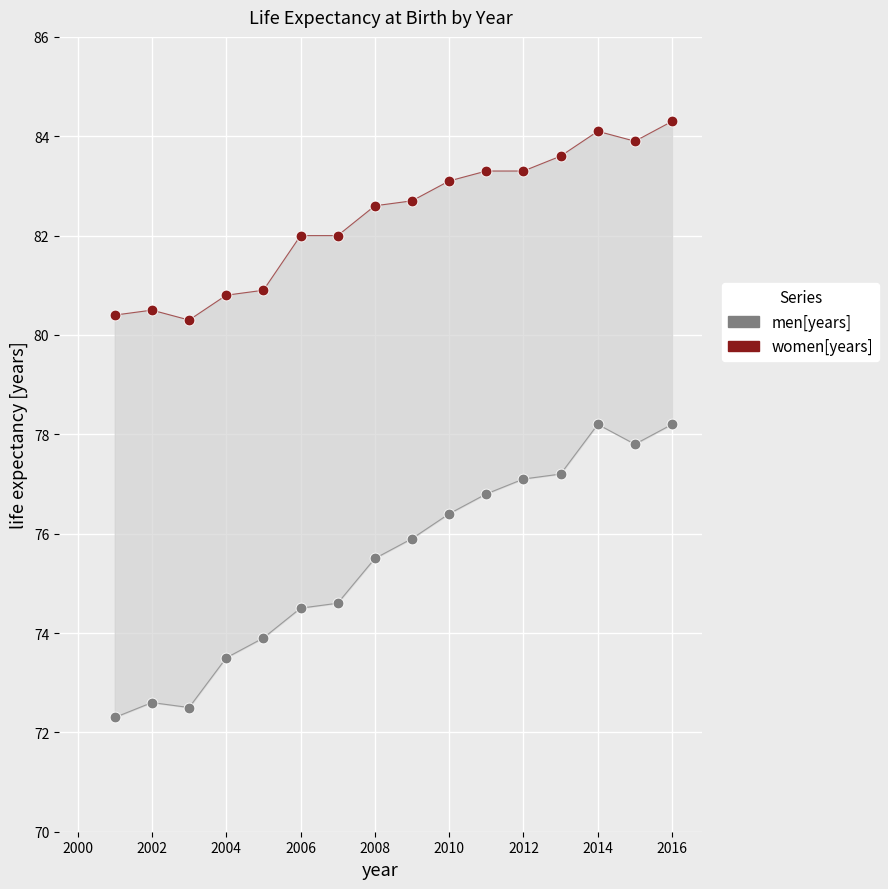

Across all data points, what is the range of X values (max minus min)?

15.0